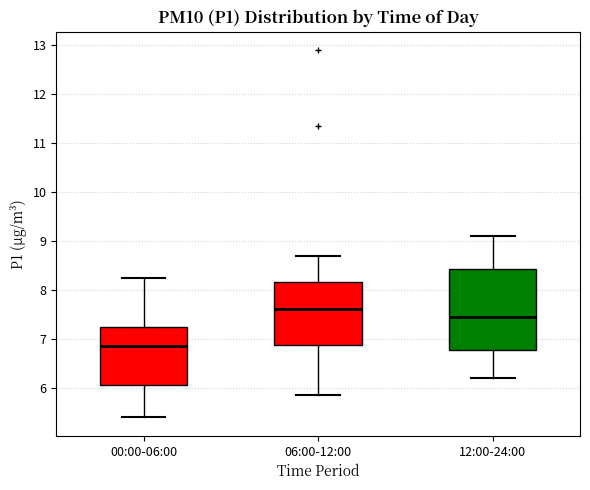

Which box is the tallest, from its lower edge to its upper edge?

12:00-24:00